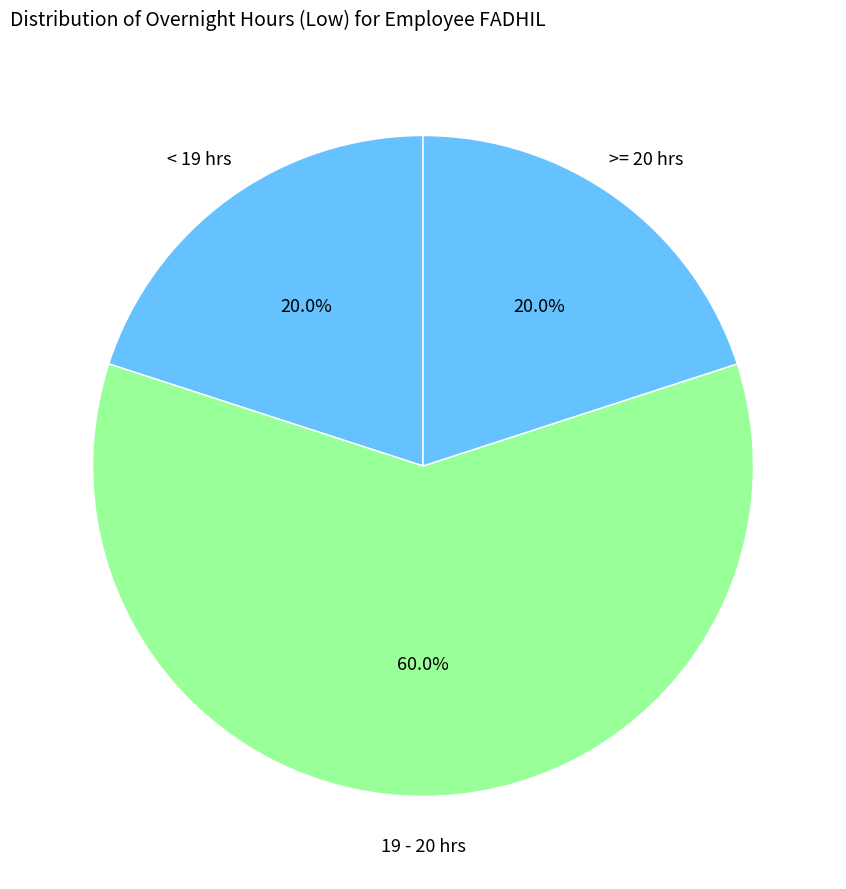

How many slices are in this pie chart?

3